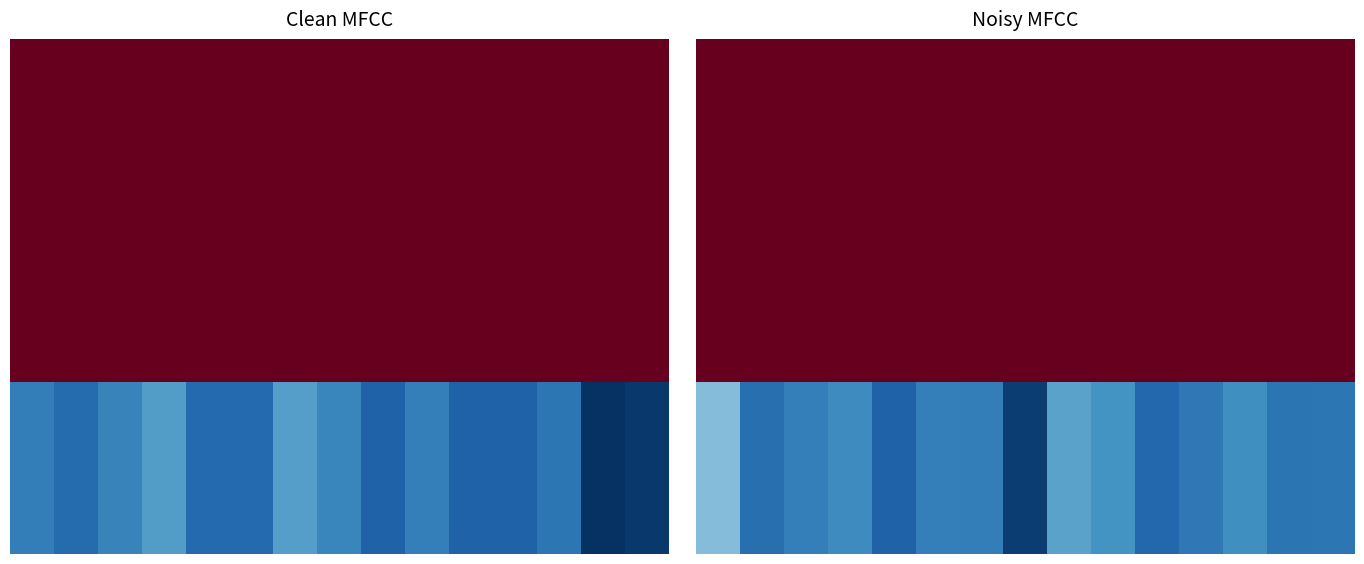

What is the maximum value shown in the chart?

495.5